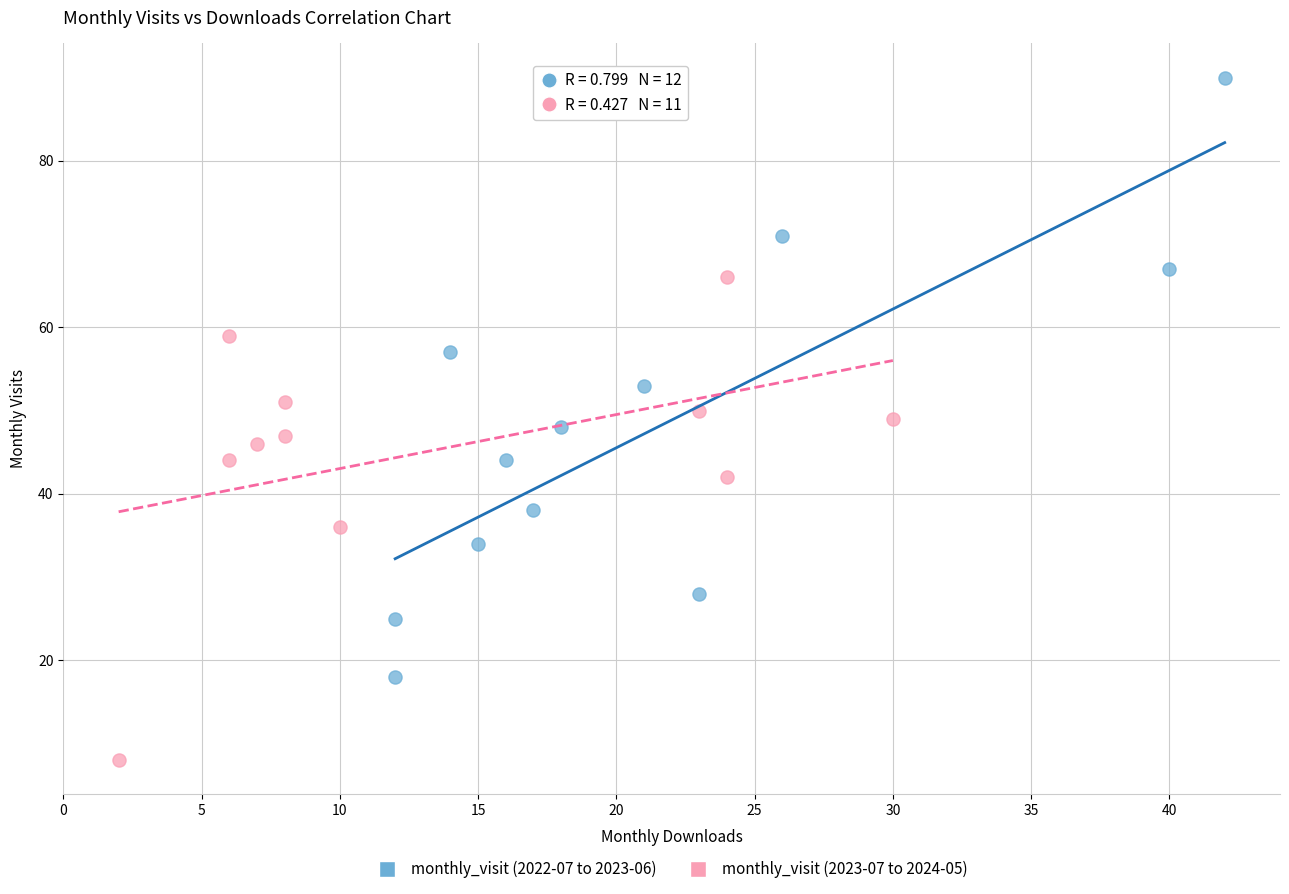

What are all the series names shown in the legend?

monthly_visit (2022-07 to 2023-06), monthly_visit (2023-07 to 2024-05)